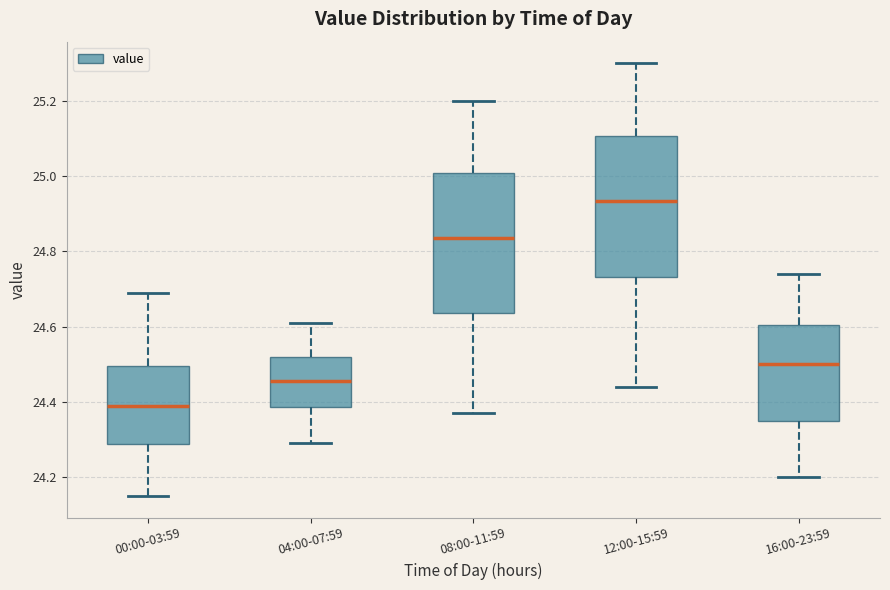

Where does the lower whisker of the box for 12:00-15:59 end on the y-axis? The values are not printed on the chart, so give them approximately, as read against the axis.

24.44